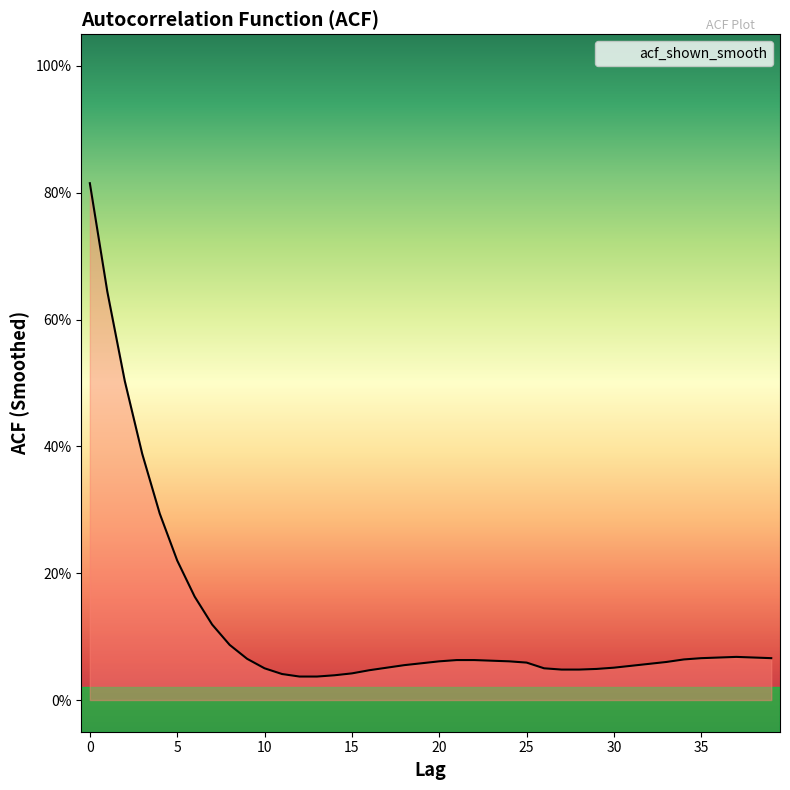

Is this an area chart (filled region under the line)?

Yes